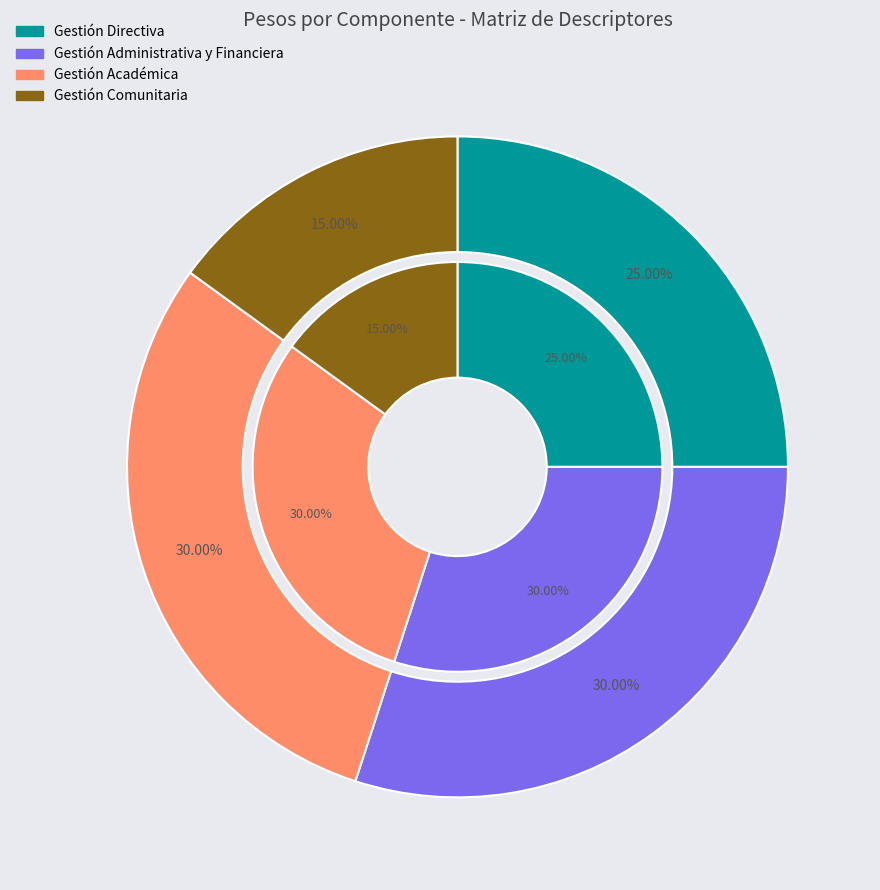

To the nearest percent, what is the average slice percentage?

25%